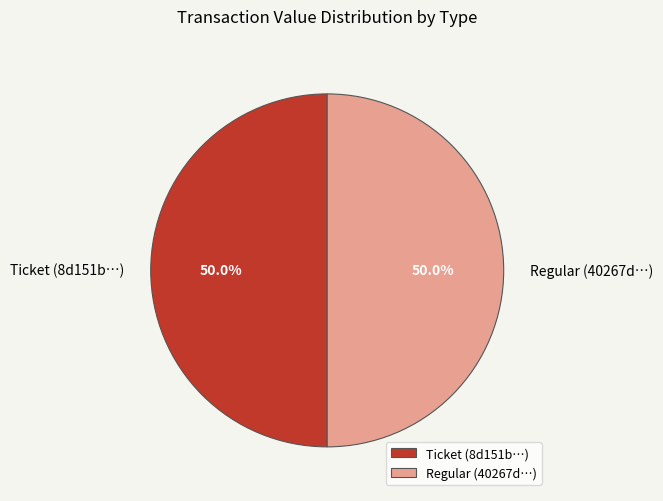

How much of the chart is everything except Ticket (8d151b…)?

50.0%